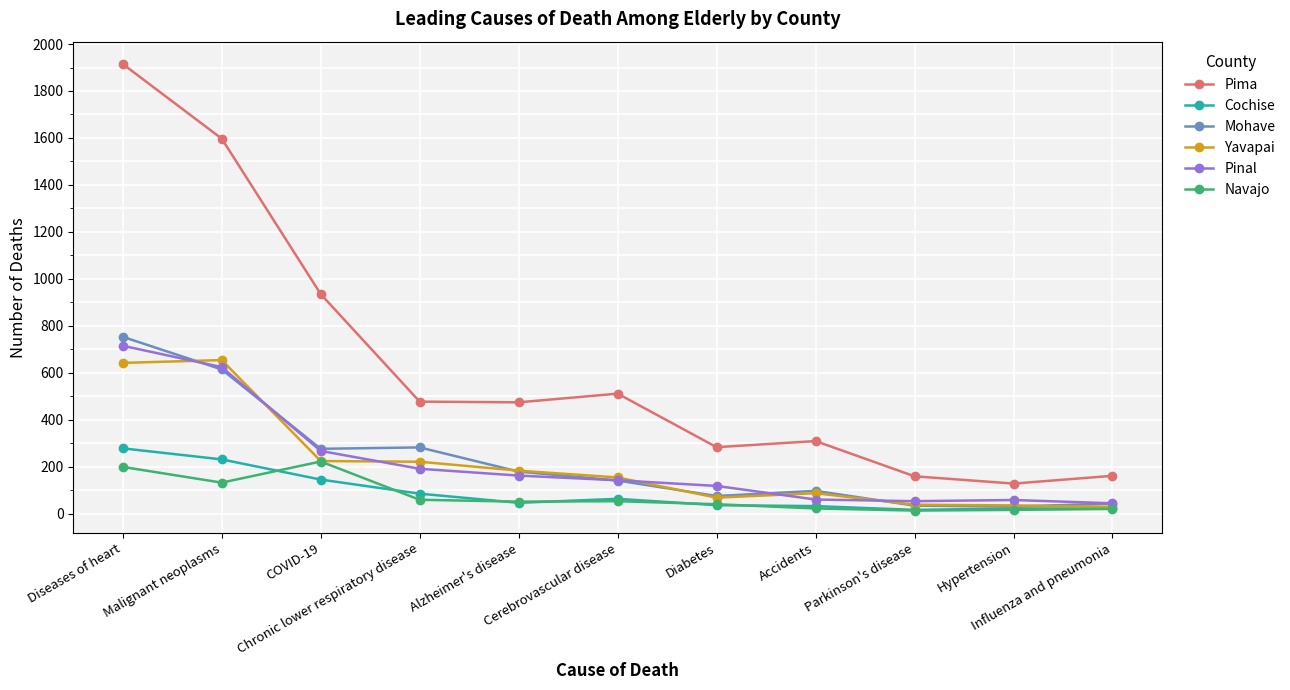

True or false: Navajo has more than 1 interior local peaks.

True